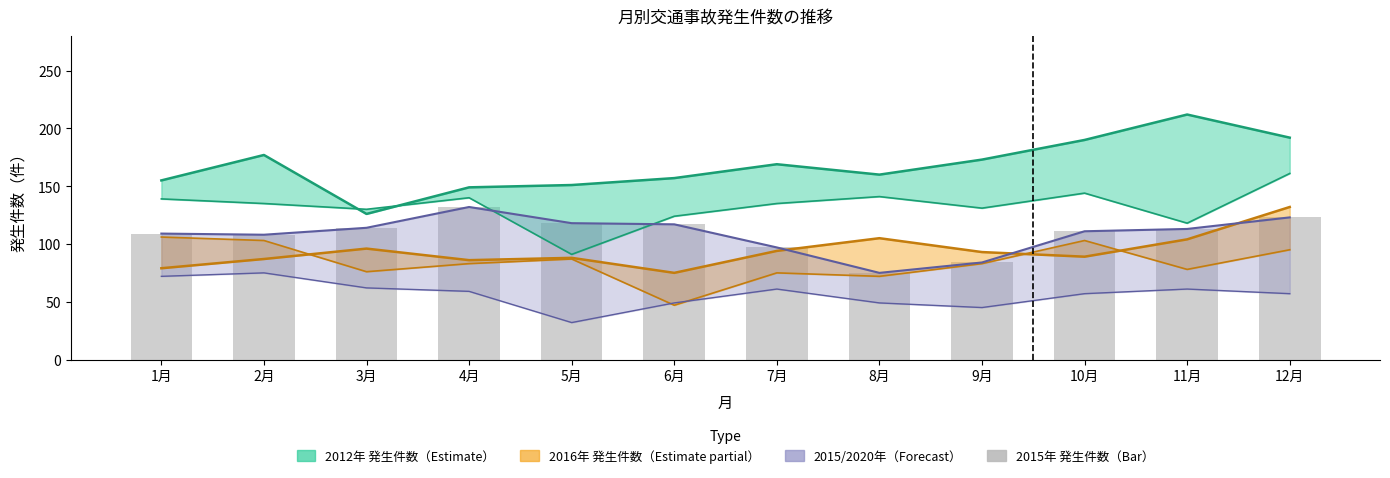

Reading left to right, extract all data points from this chart.

2012年 発生件数: 155	177	126	149	151	157	169	160	173	190	212	192
2014年 発生件数: 139	135	130	140	91	124	135	141	131	144	118	161
2016年 発生件数: 79	87	96	86	88	75	94	105	93	89	104	132
2018年 発生件数: 106	103	76	83	87	47	75	72	83	103	78	95
2020年 発生件数: 72	75	62	59	32	49	61	49	45	57	61	57
2015年 発生件数: 109	108	114	132	118	117	97	75	84	111	113	123